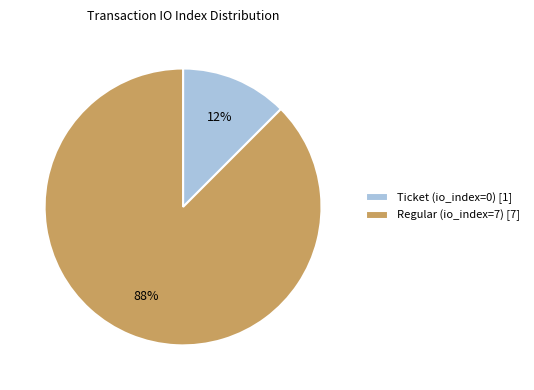

How many slices are in this pie chart?

2